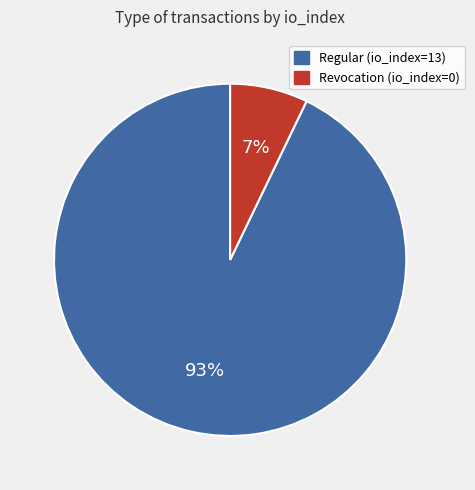

Rank the categories by value from highest to lowest.

Regular (io_index=13), Revocation (io_index=0)